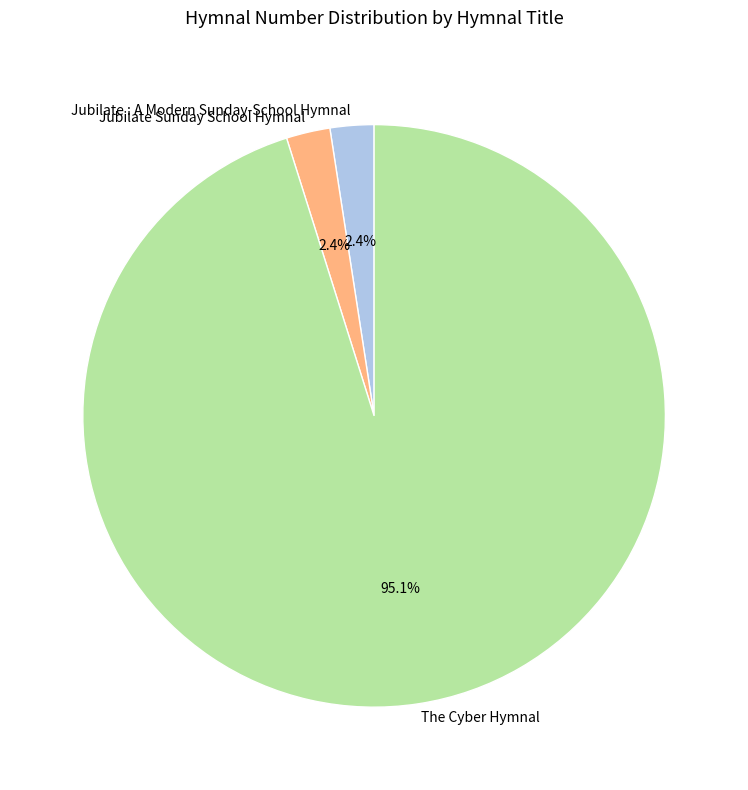

The The Cyber Hymnal slice represents 83% of the pie. True or false?

False